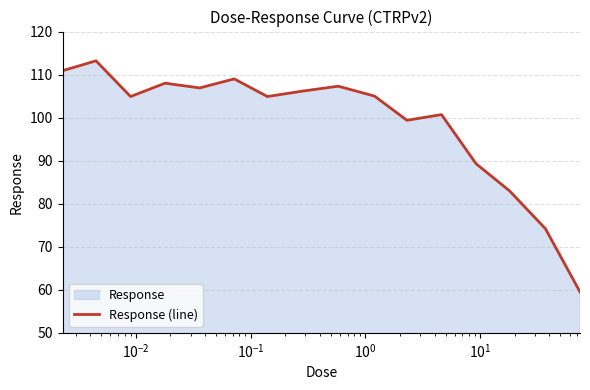

How many interior local peaks (higher than both neighbors) does the data have?

5